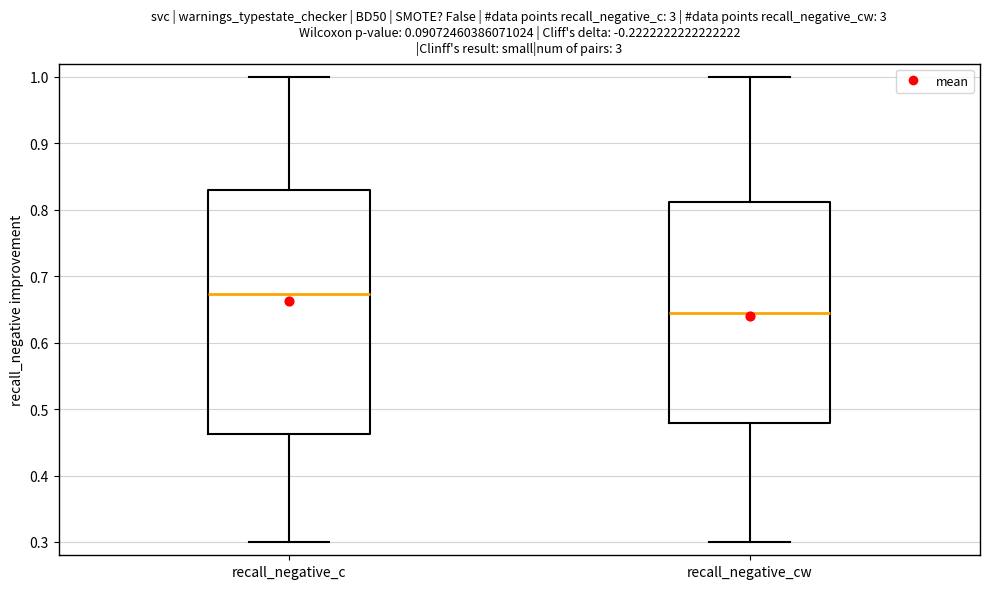

Which box is the tallest, from its lower edge to its upper edge?

recall_negative_c